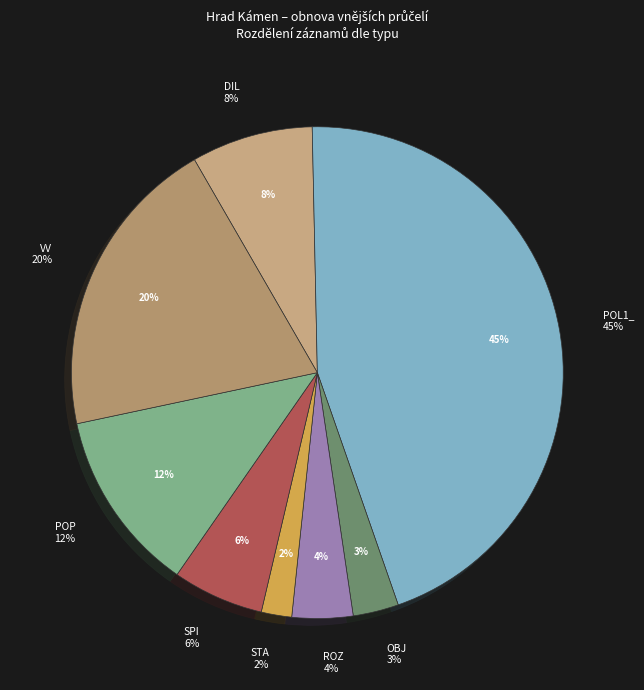

Count the number of slices in the pie.

8